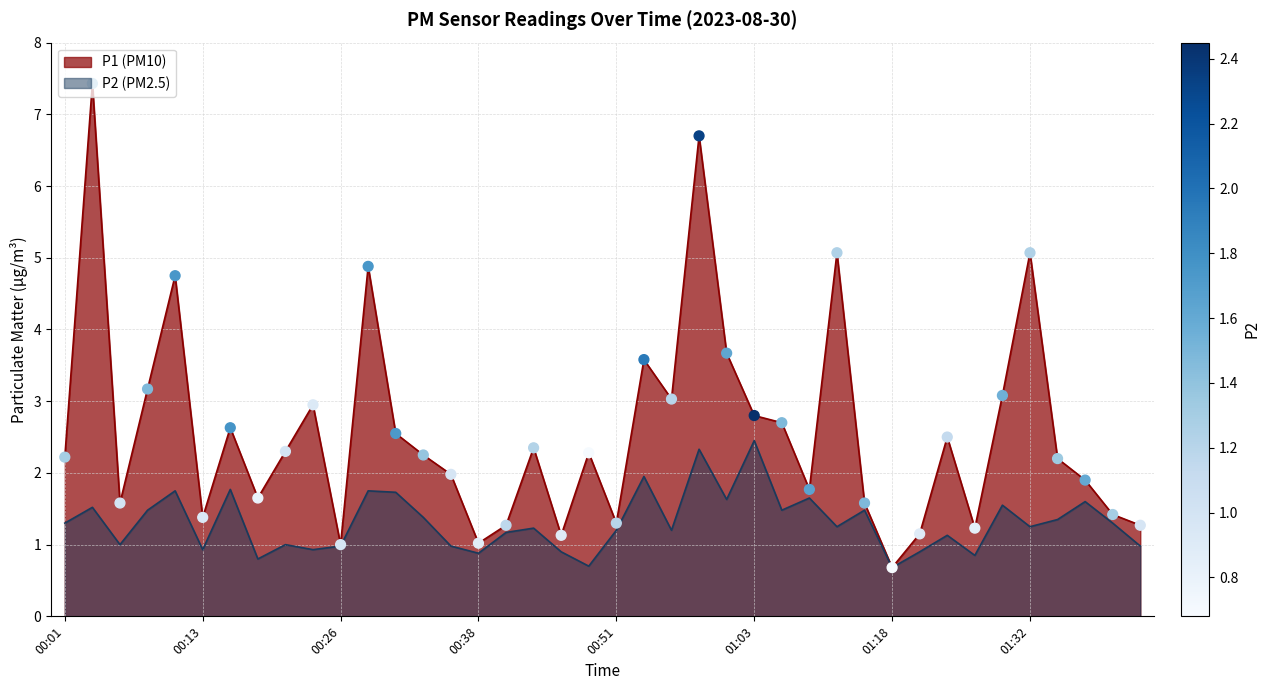

Between 11 and 22, which is larger?

11